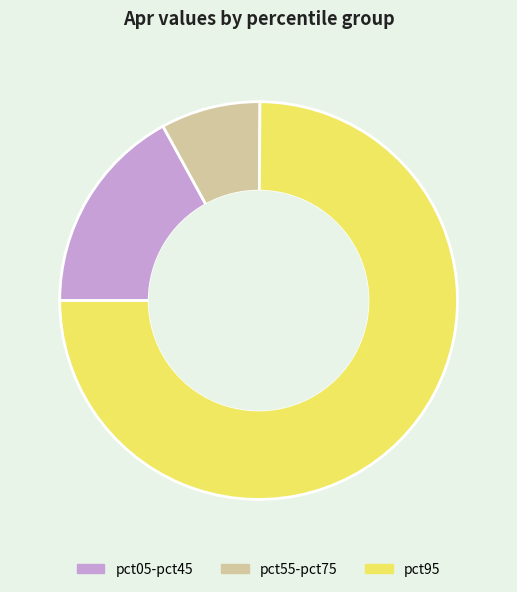

True or false: pct95 accounts for 68% of the total.

False